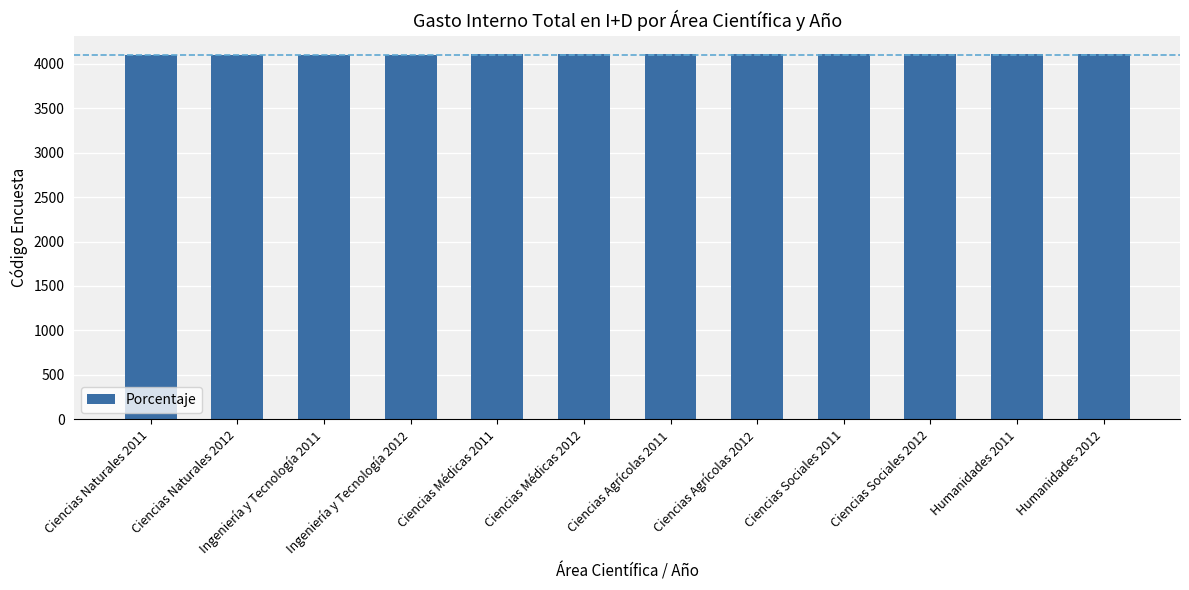

True or false: the data shows 4100 at Ingeniería y Tecnología 2011.

True